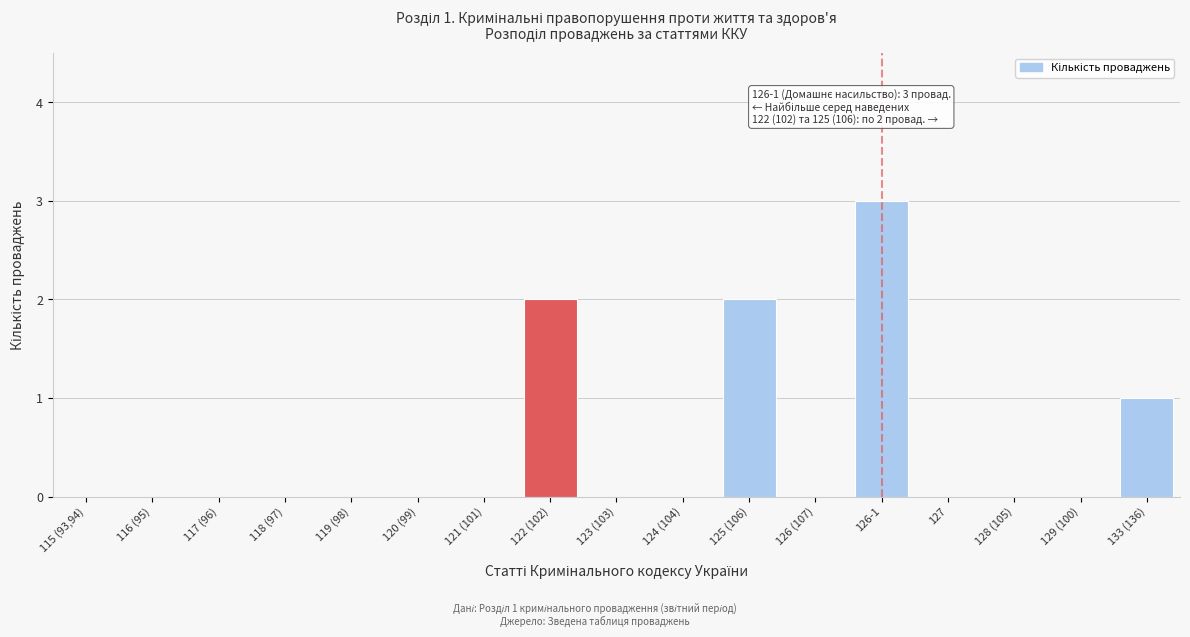

Reading left to right, what are all the values shown in this chart?

115 (93,94)=0	116 (95)=0	117 (96)=0	118 (97)=0	119 (98)=0	120 (99)=0	121 (101)=0	122 (102)=2	123 (103)=0	124 (104)=0	125 (106)=2	126 (107)=0	126-1=3	127=0	128 (105)=0	129 (100)=0	133 (136)=1